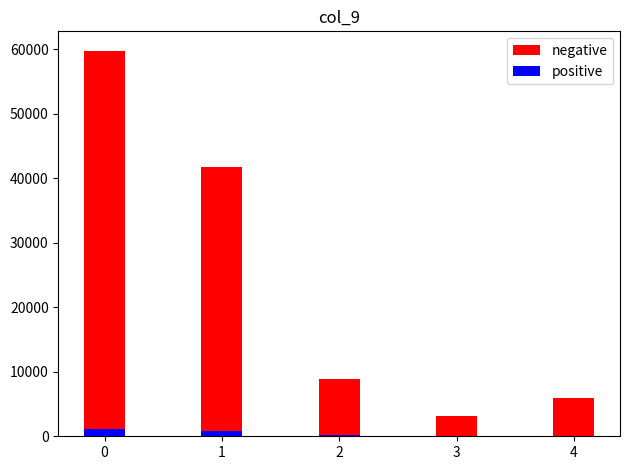

The negative series shows 3094 at 3. True or false?

True